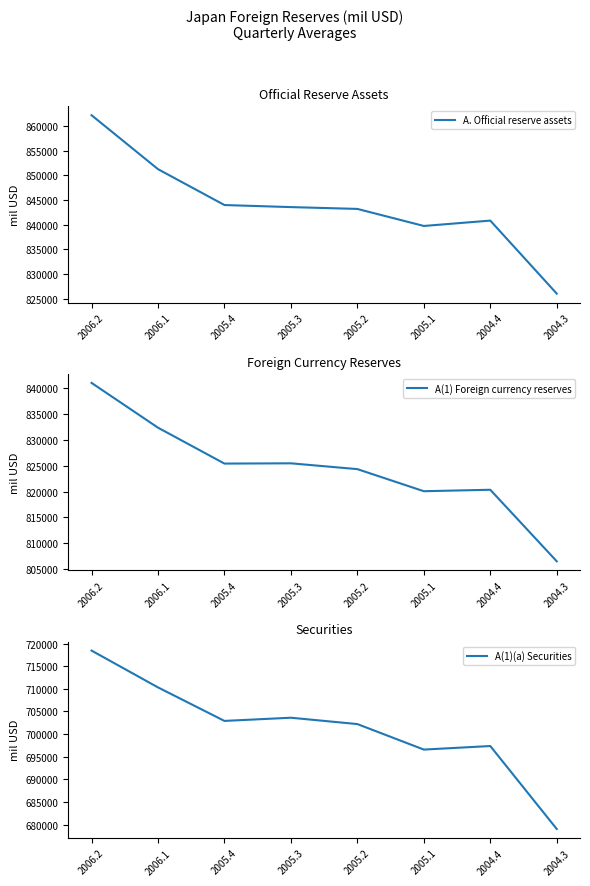

Between 2004.3 and 2005.1, which is larger?

2005.1